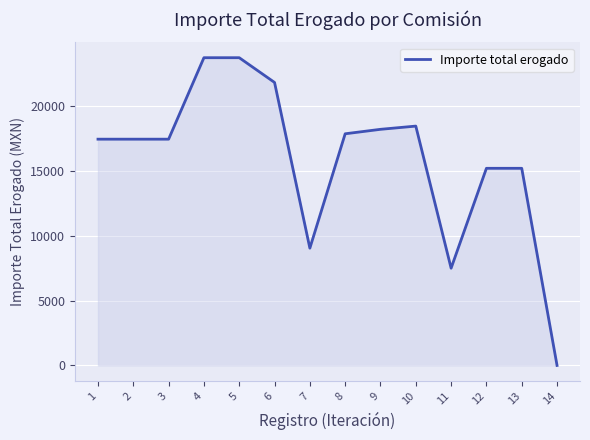

True or false: the data shows 17453 at 3.

True